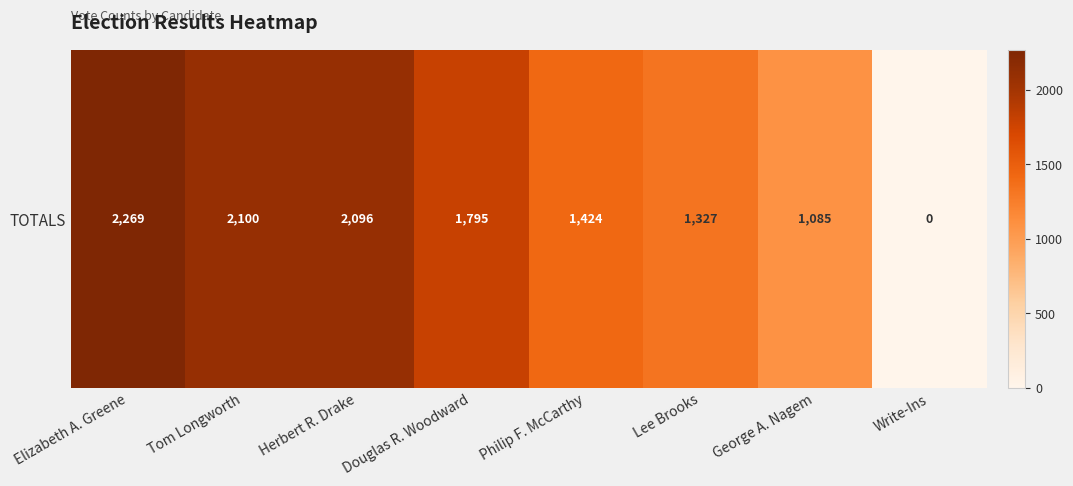

The value at Douglas R. Woodward is 369. True or false?

False